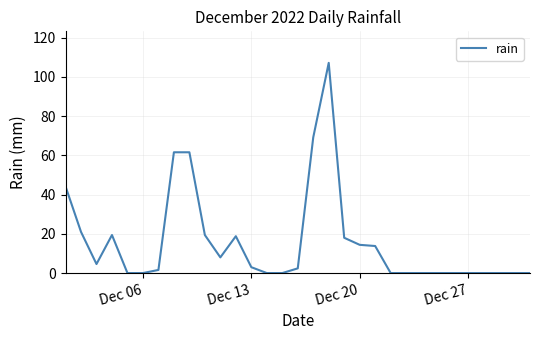

What is the difference between the maximum and minimum values?

107.2